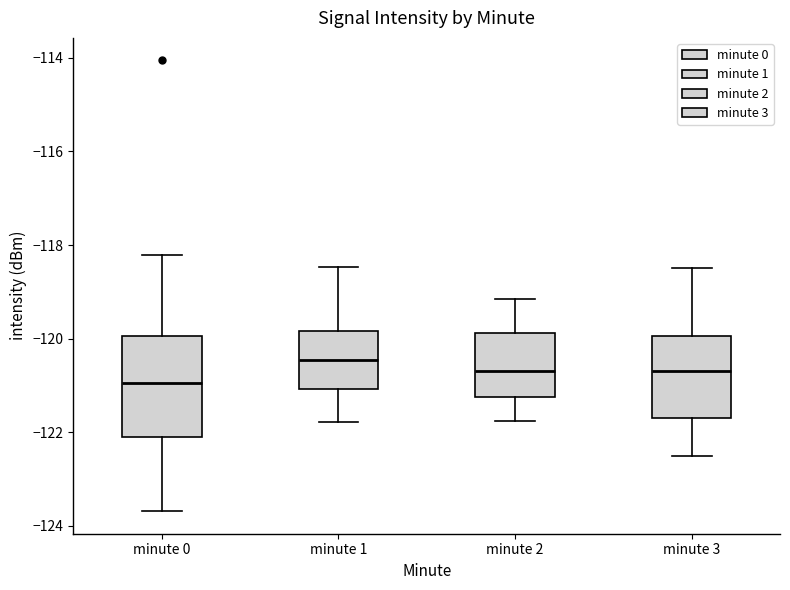

Comparing the boxes themselves (not the whiskers), which one is the tallest?

minute 0